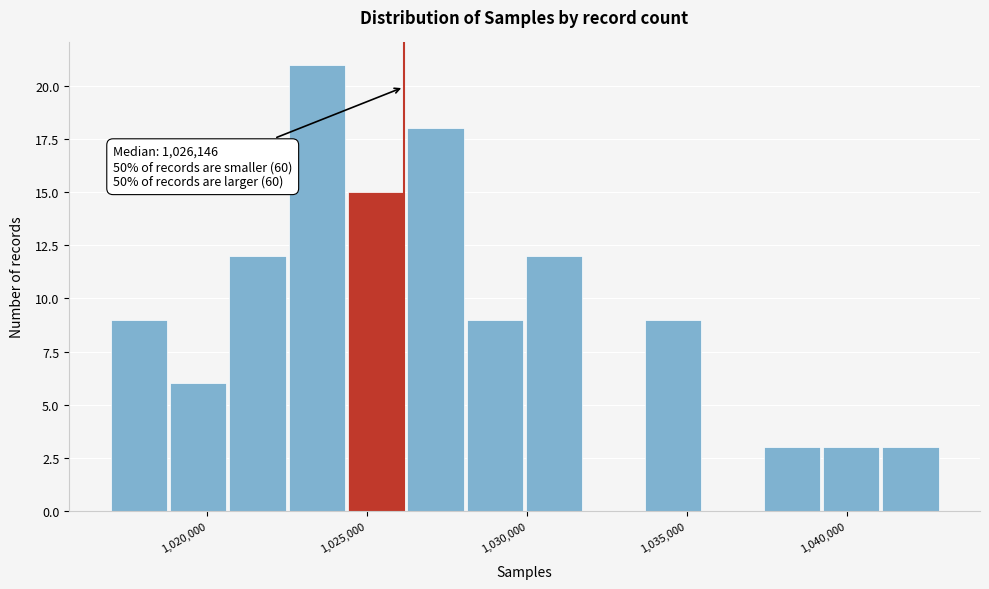

Around what value on the x-axis is the tallest bar? Give the approximate position of its centre, as read against the axis.

1023500